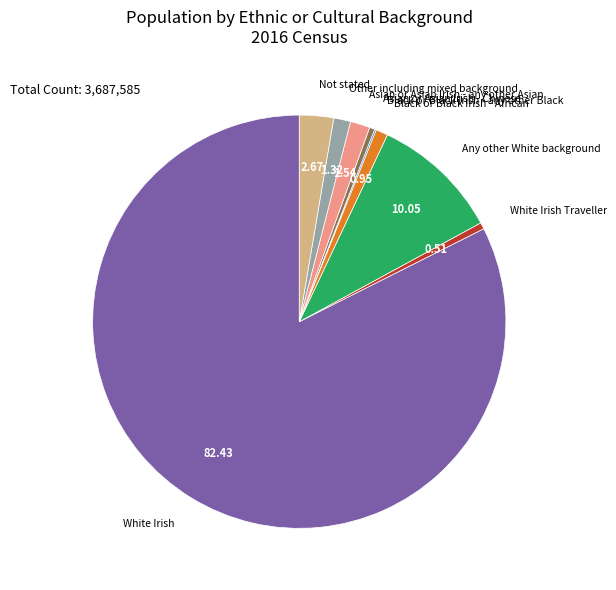

True or false: Other including mixed background accounts for 16% of the total.

False